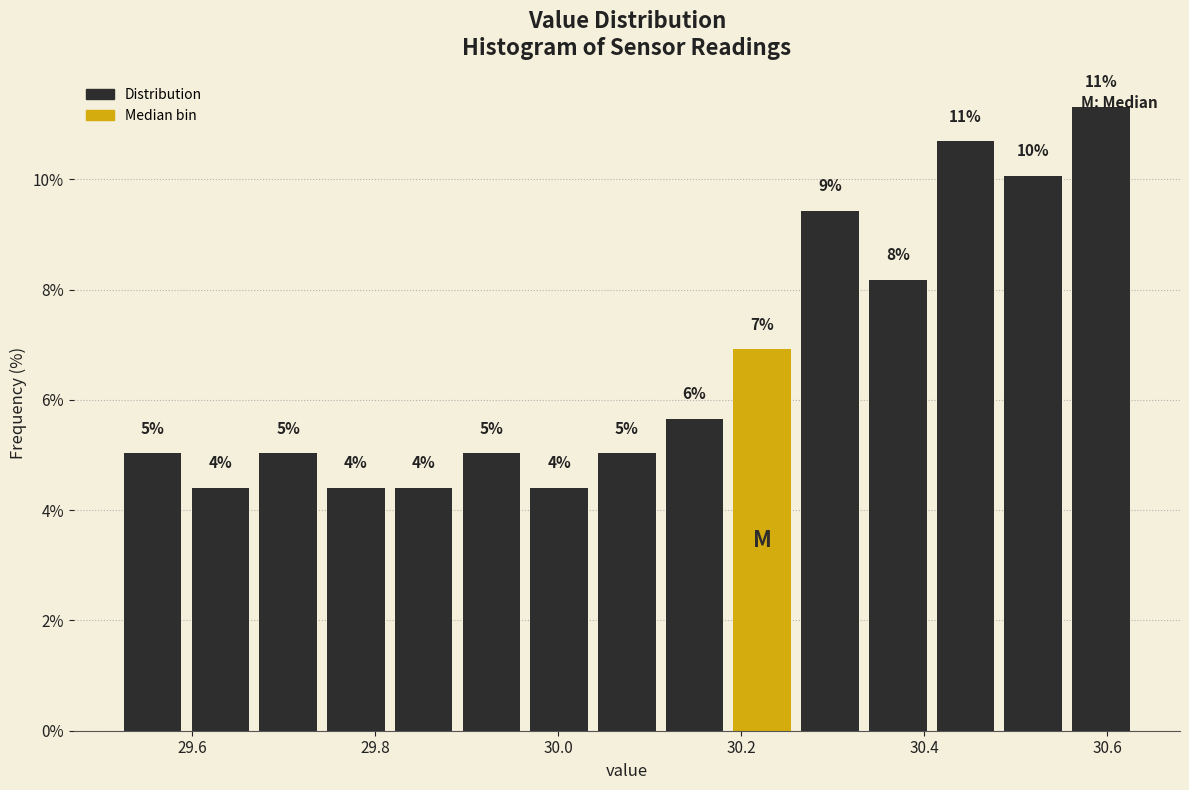

Read against the x-axis, roughly where is the centre of the tallest bar?

30.60